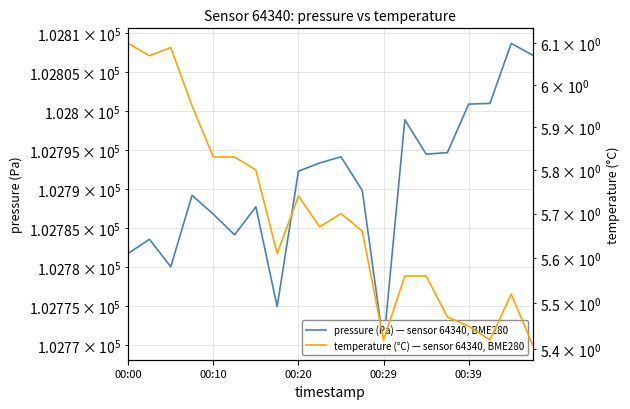

In pressure (Pa) — sensor 64340, BME280, how many points are higher than both neighbors (excluding endpoints)?

6